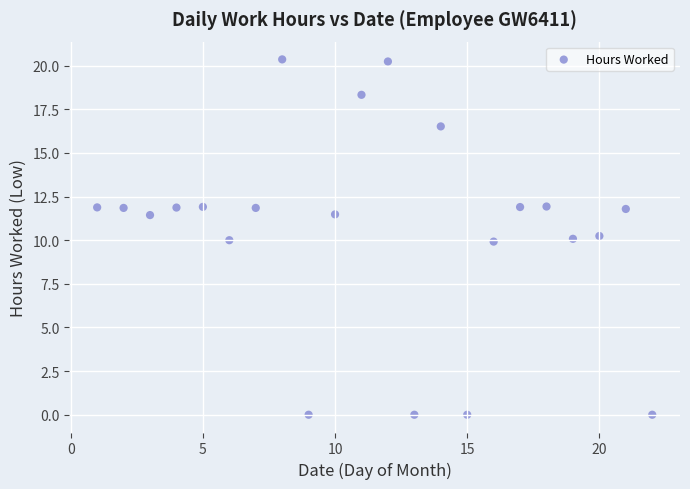

What is the range of Y values (max minus min)?

20.4